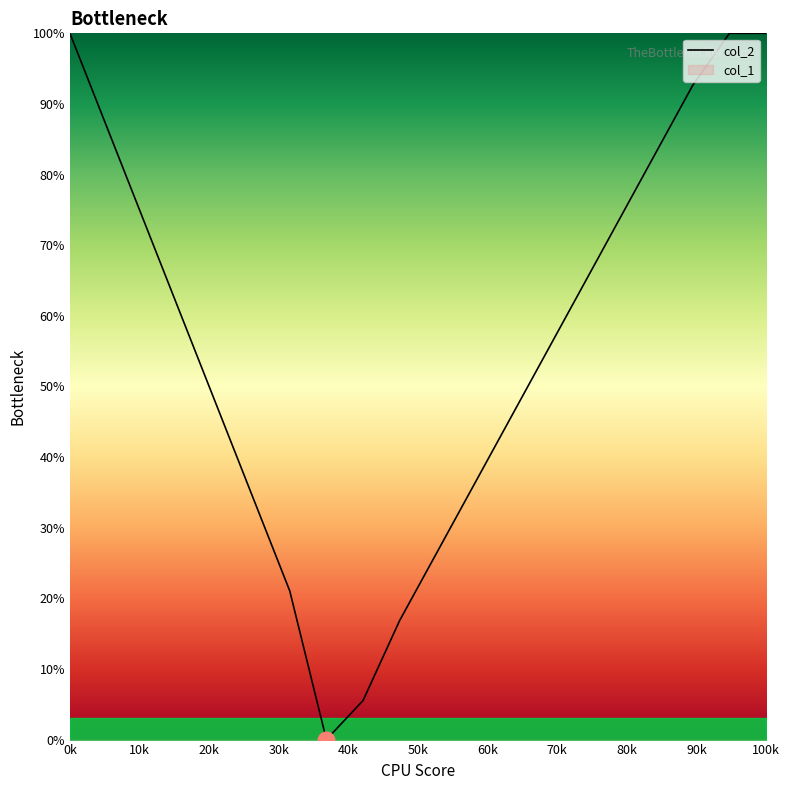

Count the number of categories in the chart.

20